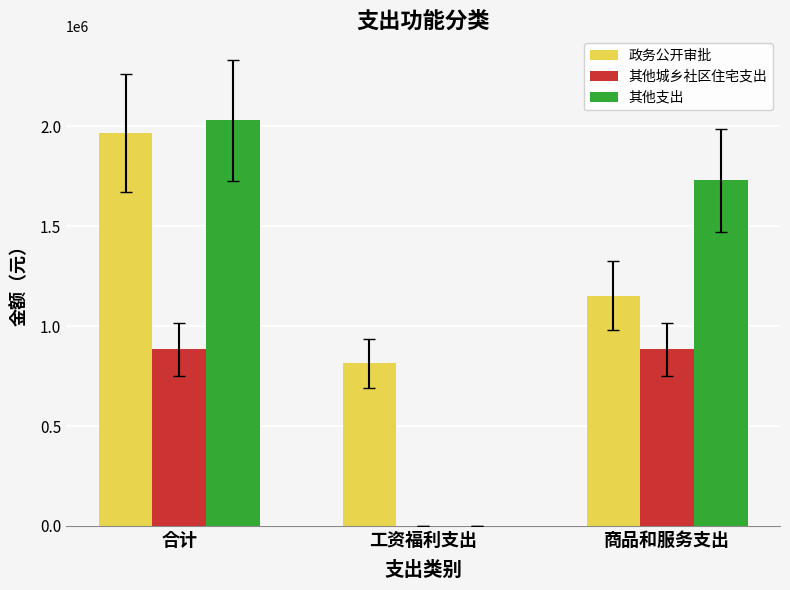

Between 合计 and 工资福利支出, which series saw the biggest shift?

其他支出